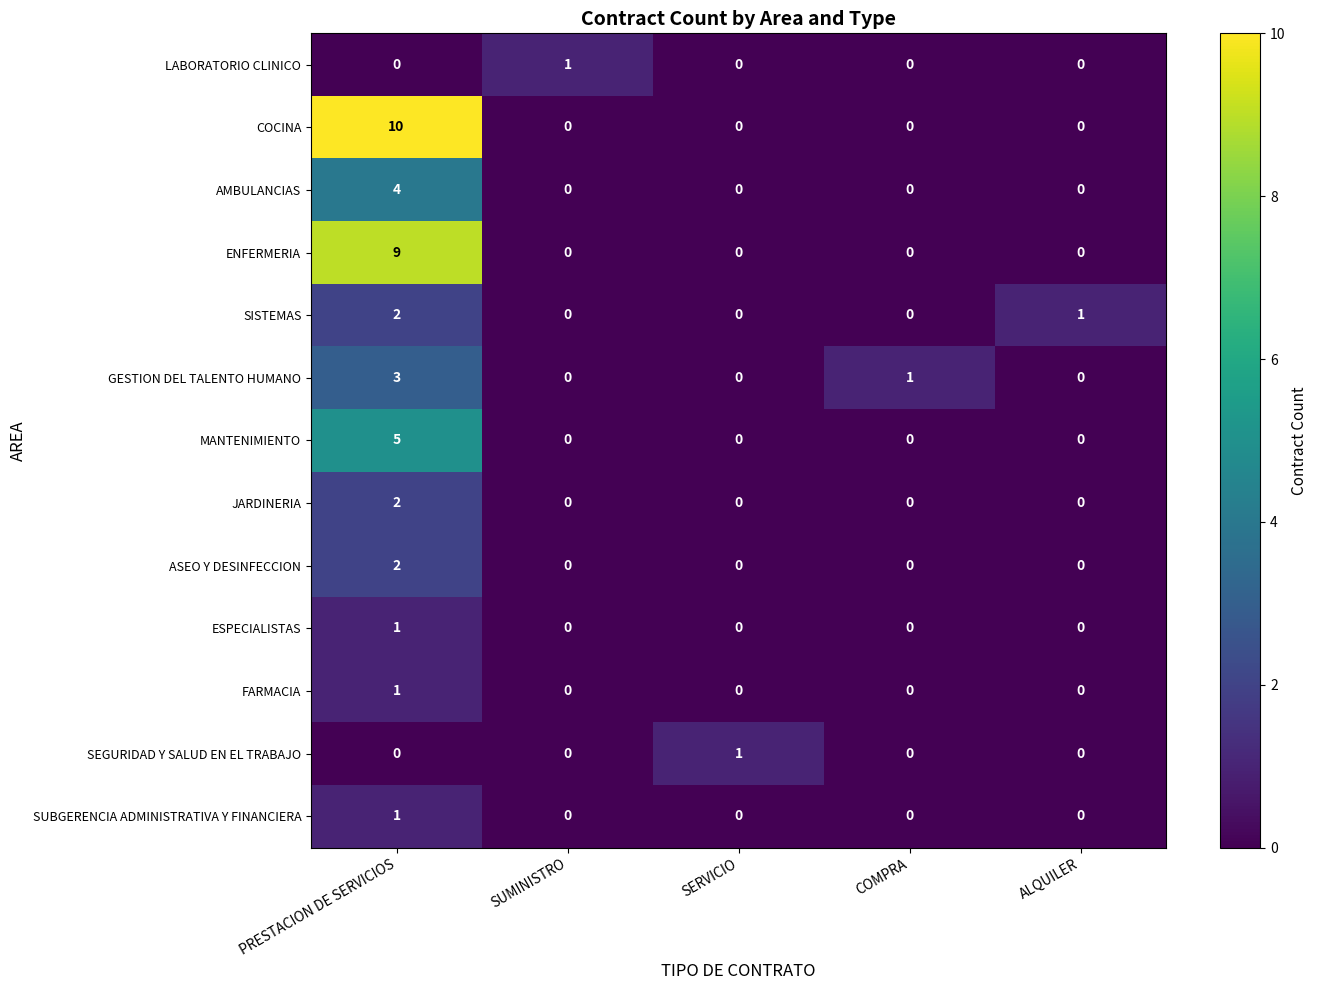

Which category has the highest value across all series?

PRESTACION DE SERVICIOS